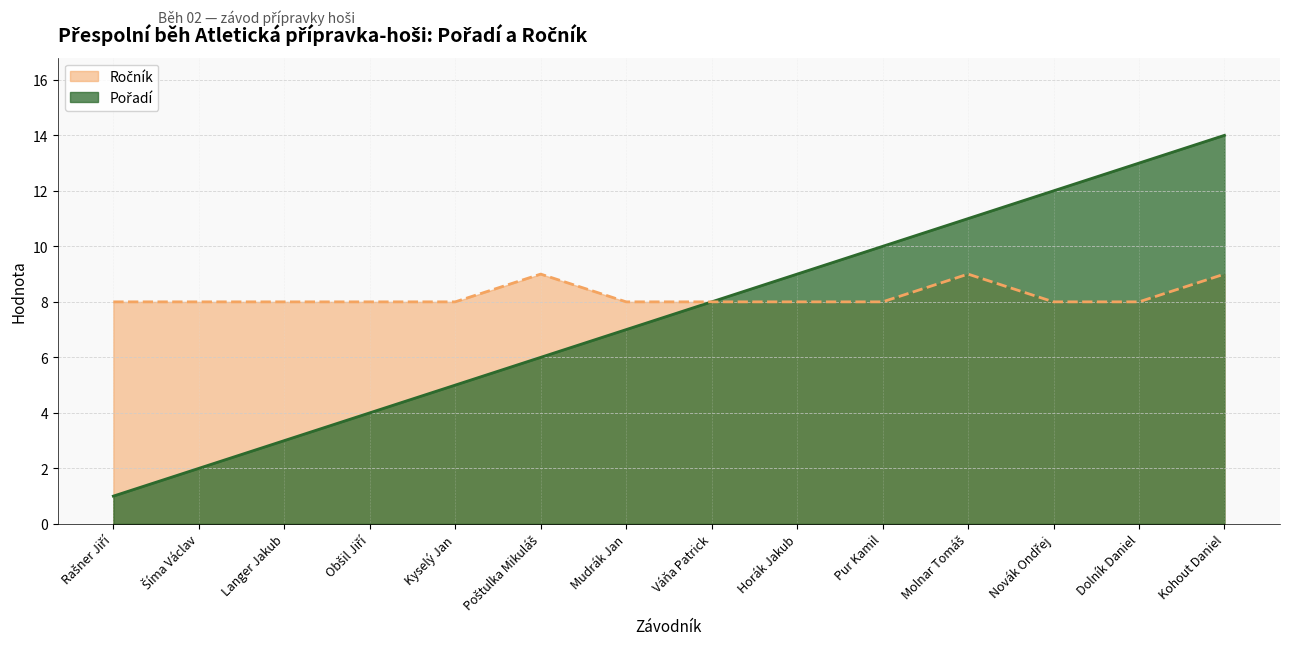

The Ročník series shows 11 at Horák Jakub. True or false?

False